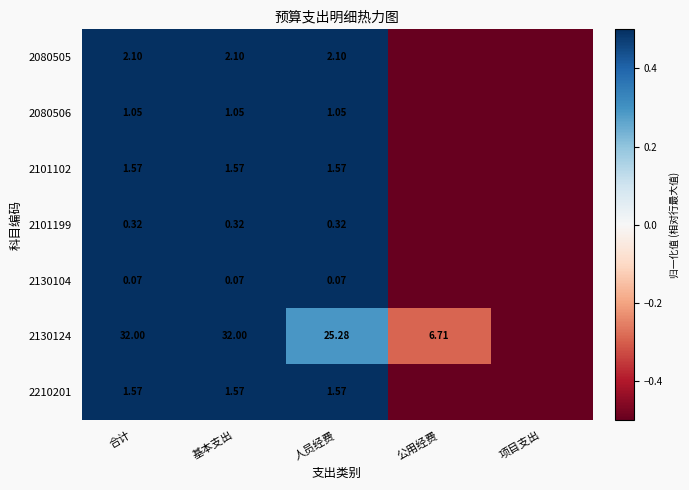

Which label corresponds to the smallest value in the chart?

公用经费